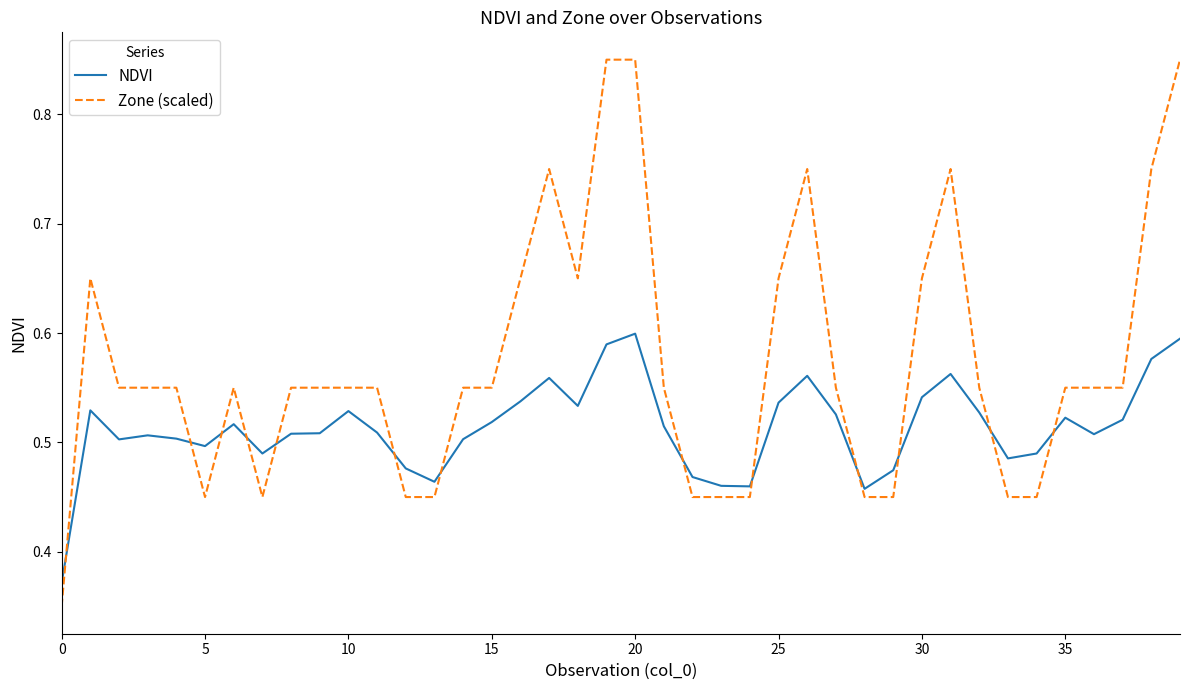

List the series in order of their overall mean, lowest first.

NDVI, Zone (scaled)